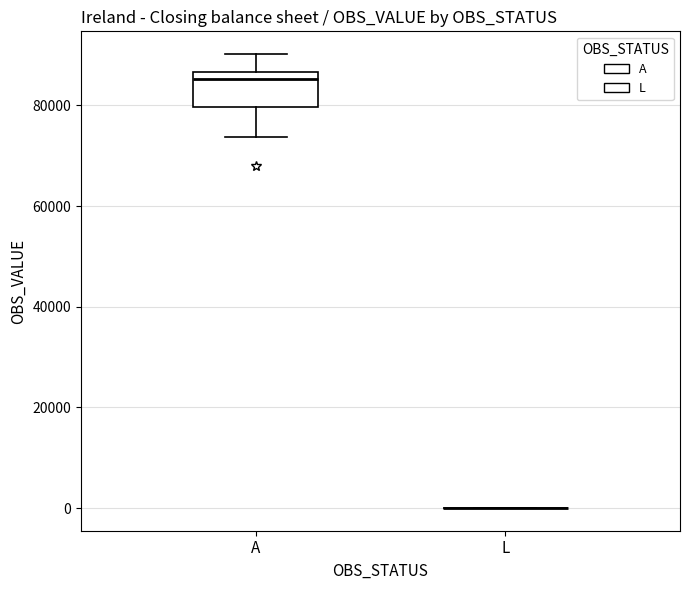

Reading left to right, read every box against the y-axis: the position of its median line, the range the box covers, and the ends of its whiskers. The values are not printed on the chart, so give them approximately, as read against the axis.

A: median 86000 (just below the box's upper edge), box 80000 to 86000, whiskers 74000 to 90000
L: box collapsed to a line at 0, whiskers 0 to 0